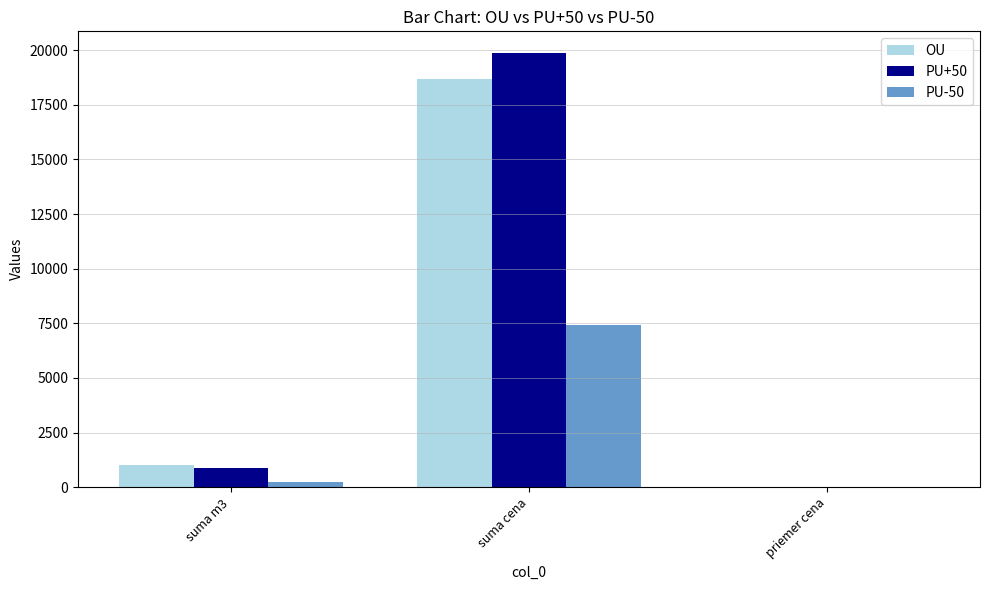

Which series has the largest total across all categories?

PU+50